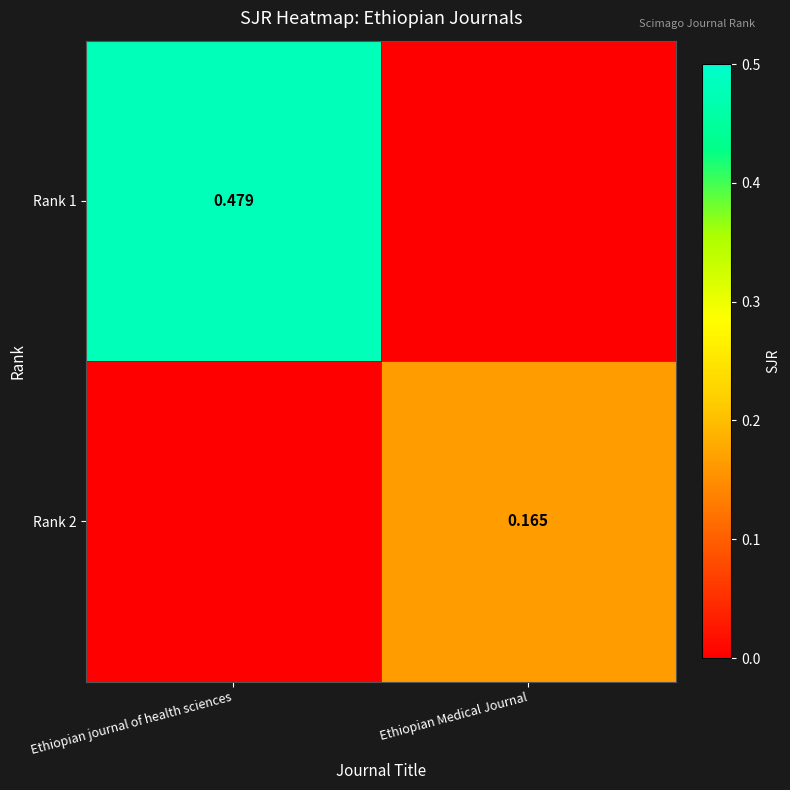

What is the maximum value shown in the chart?

0.5